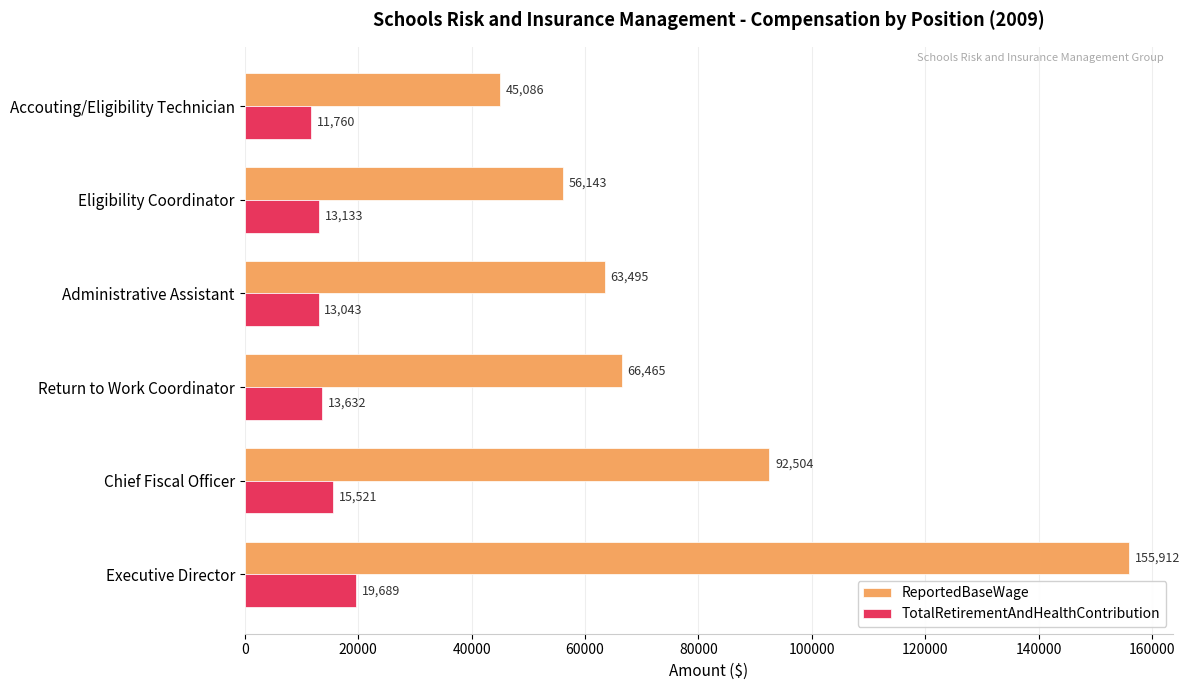

List the series in order of their overall mean, lowest first.

TotalRetirementAndHealthContribution, ReportedBaseWage